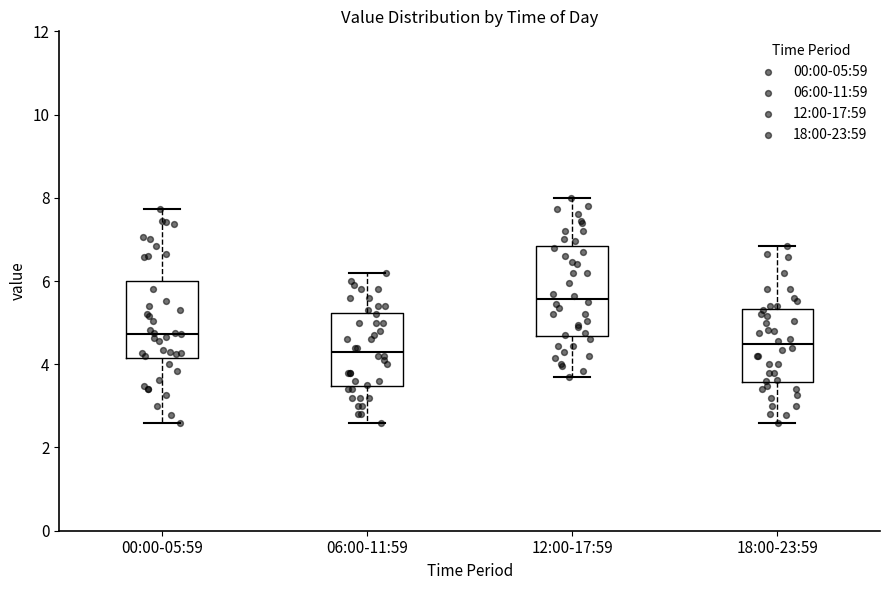

Reading left to right, transcribe this box plot: for each box, give where its median line is, the range the box spans, and where its two whiskers end, as read against the y-axis. The values are not printed on the chart, so give them approximately, as read against the axis.

00:00-05:59: median 4.8, box 4.2 to 6.0, whiskers 2.6 to 7.8
06:00-11:59: median 4.4, box 3.4 to 5.2, whiskers 2.6 to 6.2
12:00-17:59: median 5.6, box 4.6 to 6.8, whiskers 3.8 to 8.0
18:00-23:59: median 4.4, box 3.6 to 5.4, whiskers 2.6 to 6.8